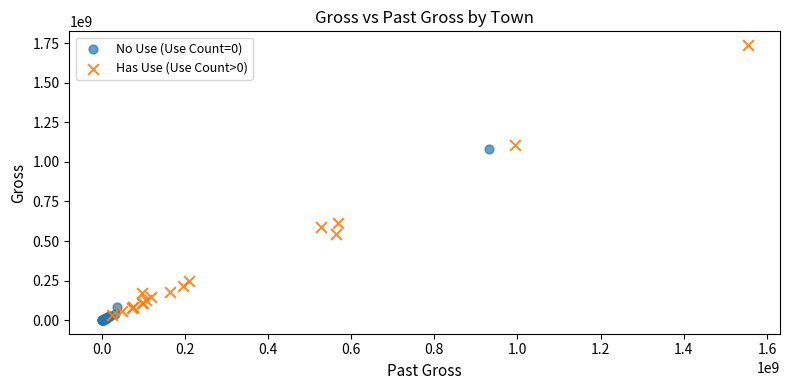

Which series reaches the maximum Y coordinate?

Has Use (Use Count>0)